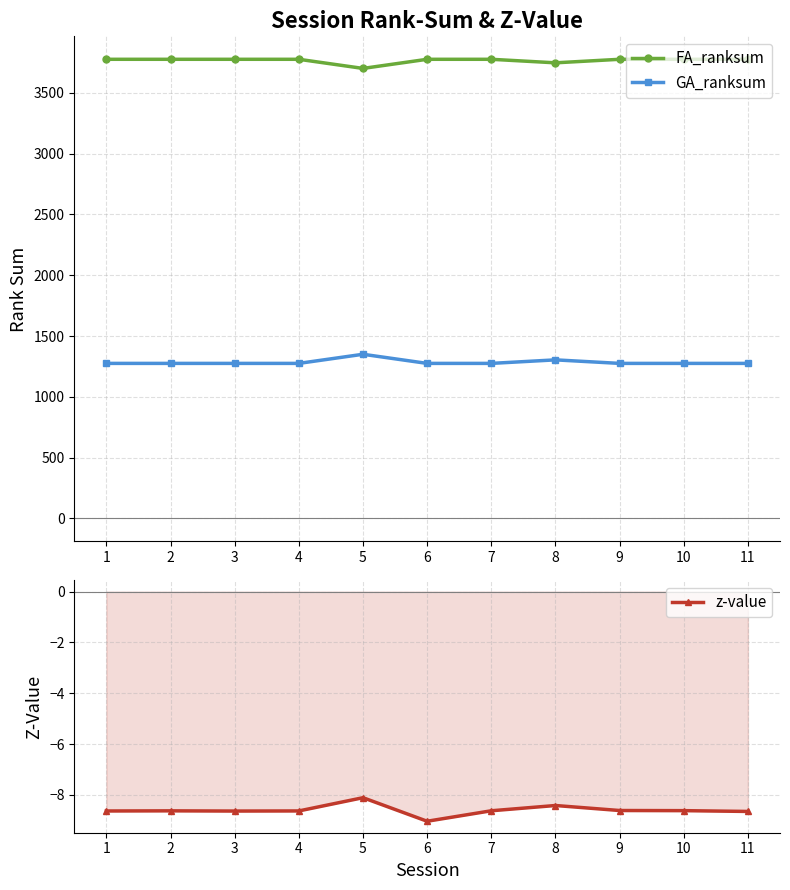

Reading right to left, what are all the values shown in this chart?

FA_ranksum: 3775.0	3775.0	3775.0	3746.0	3775.0	3775.0	3700.0	3775.0	3775.0	3775.0	3775.0
GA_ranksum: 1275.0	1275.0	1275.0	1304.0	1275.0	1275.0	1350.0	1275.0	1275.0	1275.0	1275.0
z-value: -8.7	-8.6	-8.6	-8.4	-8.6	-9.0	-8.1	-8.6	-8.6	-8.6	-8.6